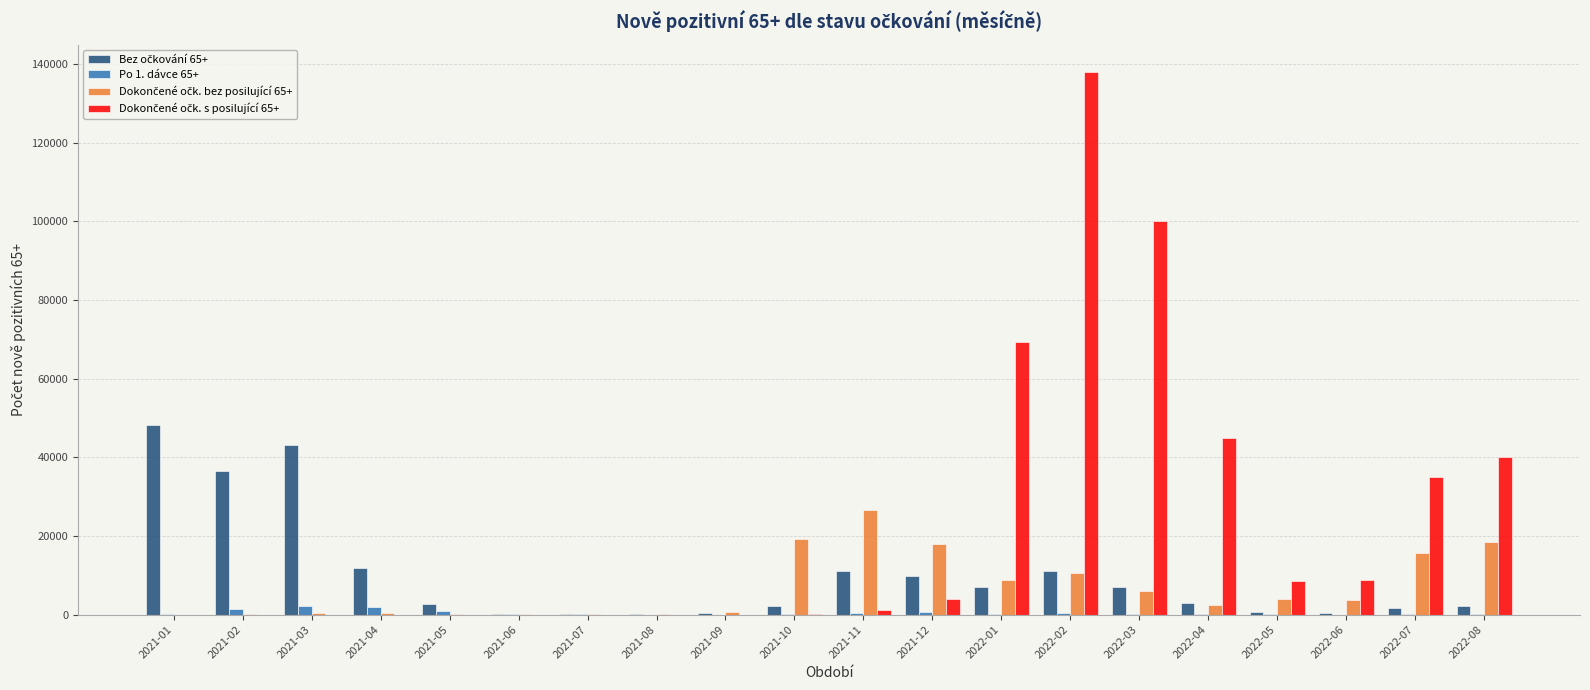

At which category is the sum across all series the highest?

2022-02